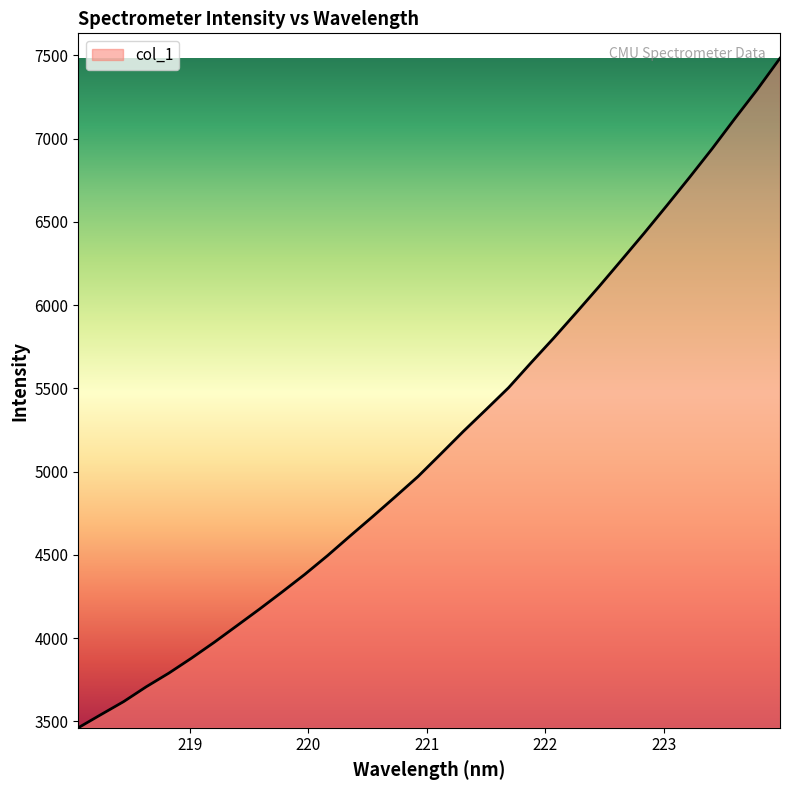

What is the average value?

5193.8